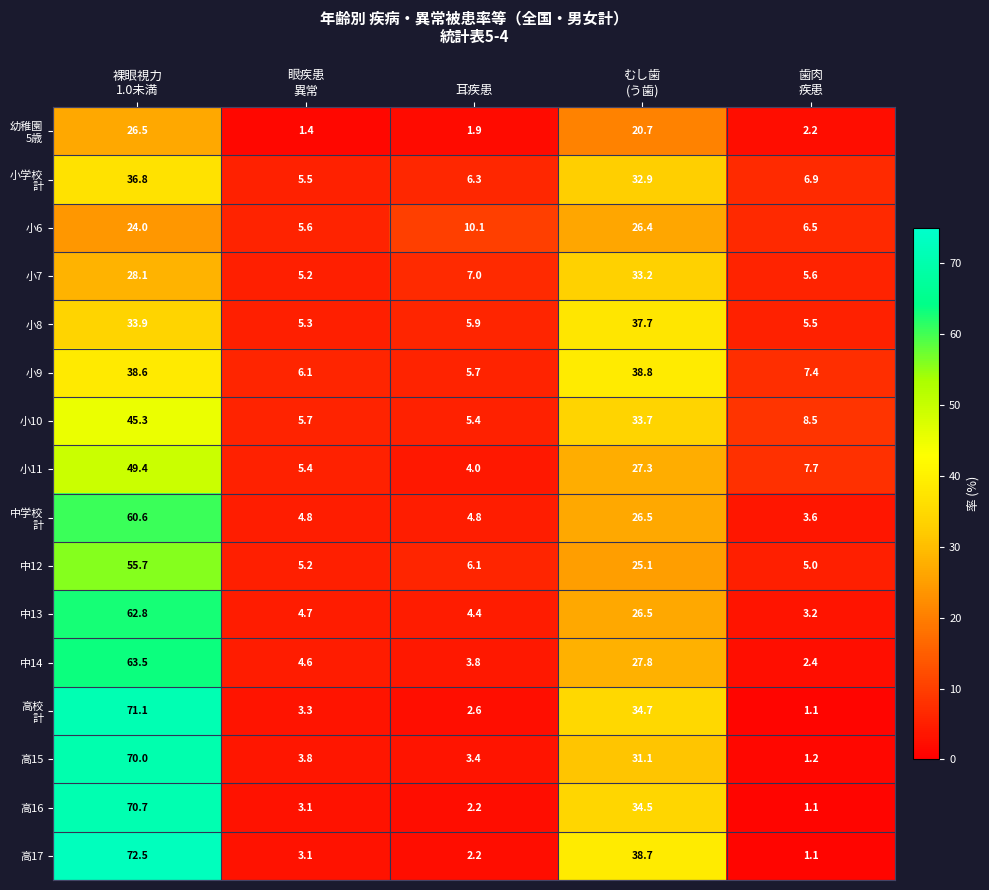

Which series has the largest range (max minus min)?

高17